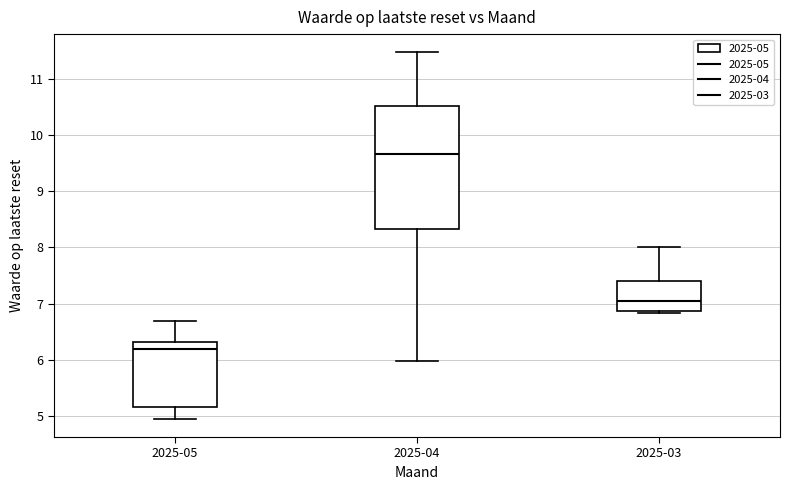

Where is the upper edge of the box for 2025-04 on the y-axis? The values are not printed on the chart, so give them approximately, as read against the axis.

10.5